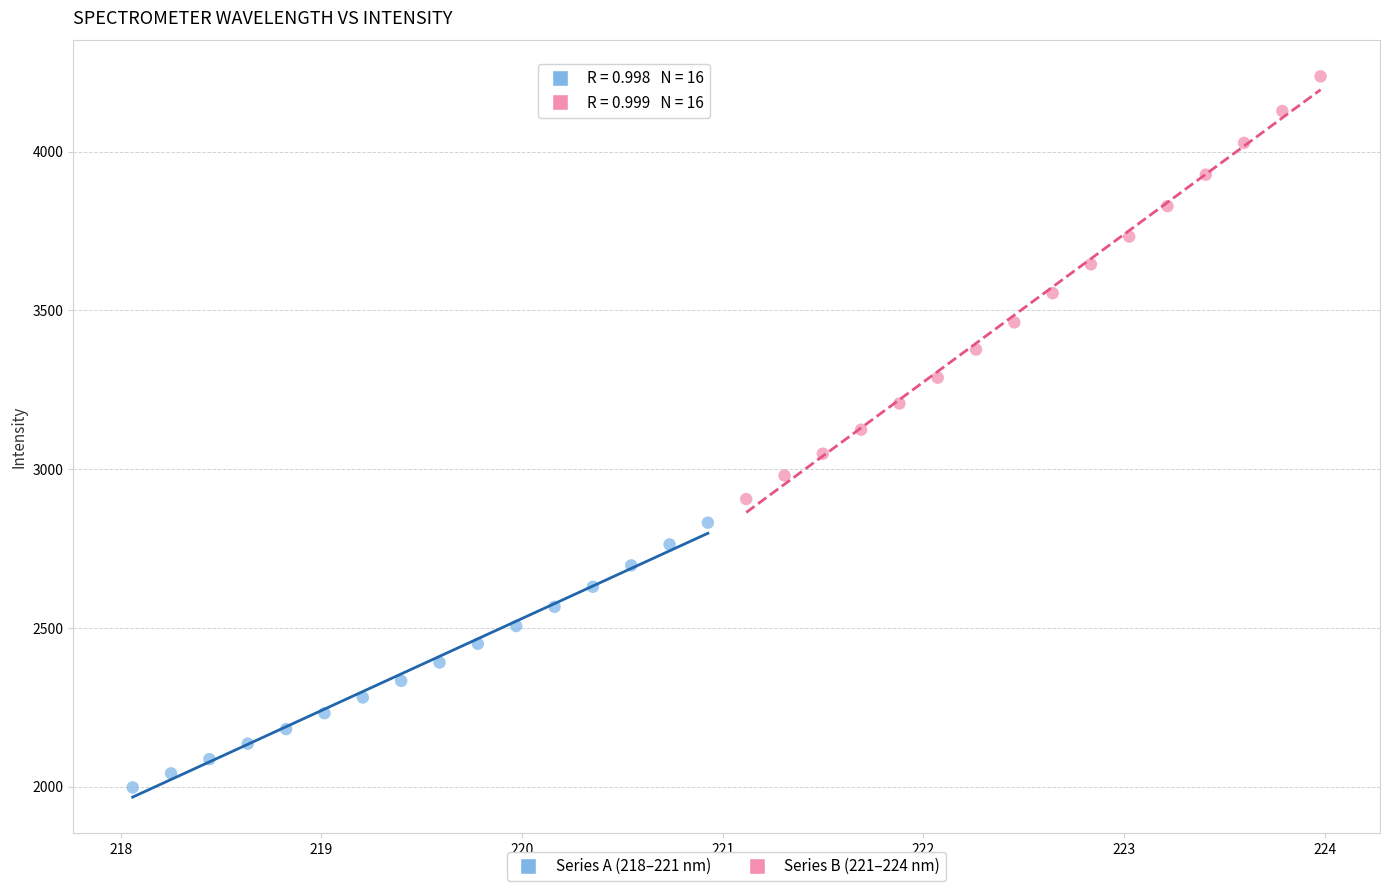

Which series contains the lowest Y value?

Series A (218–221 nm)